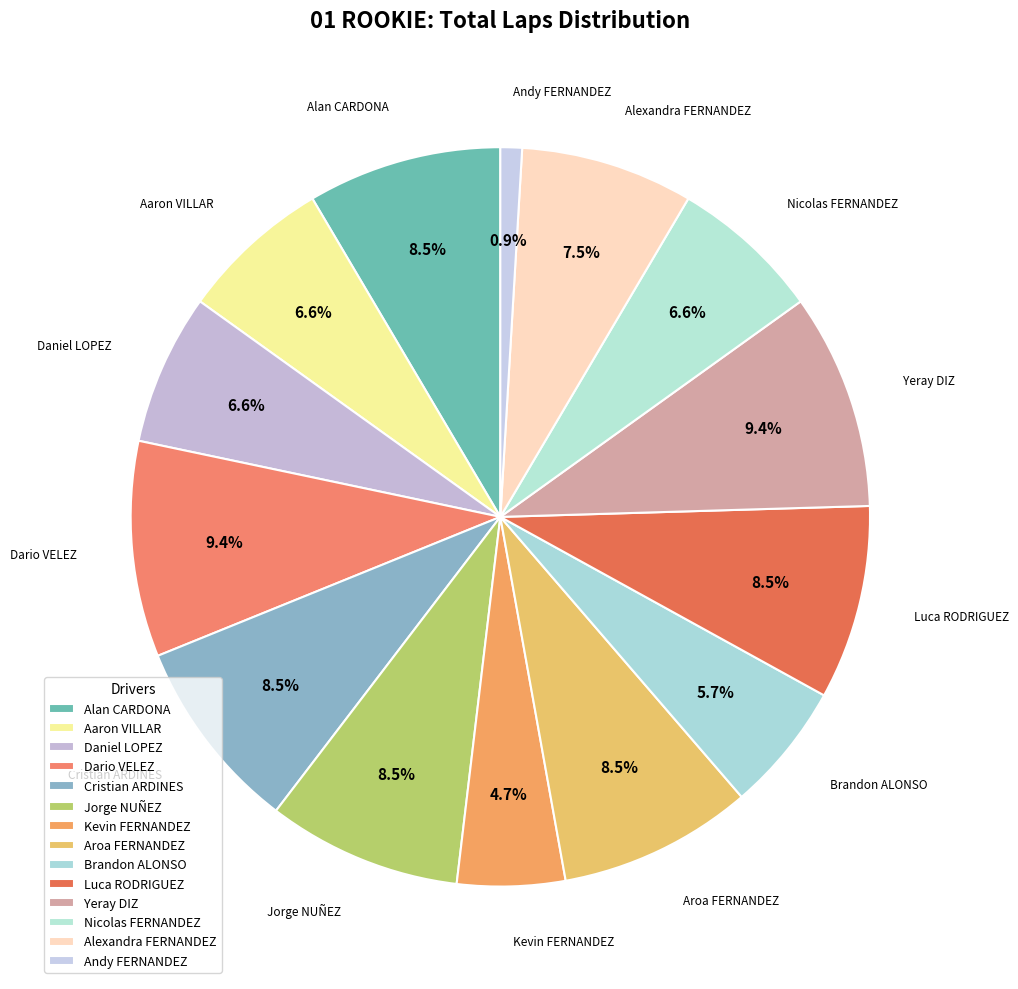

Count the number of slices in the pie.

14